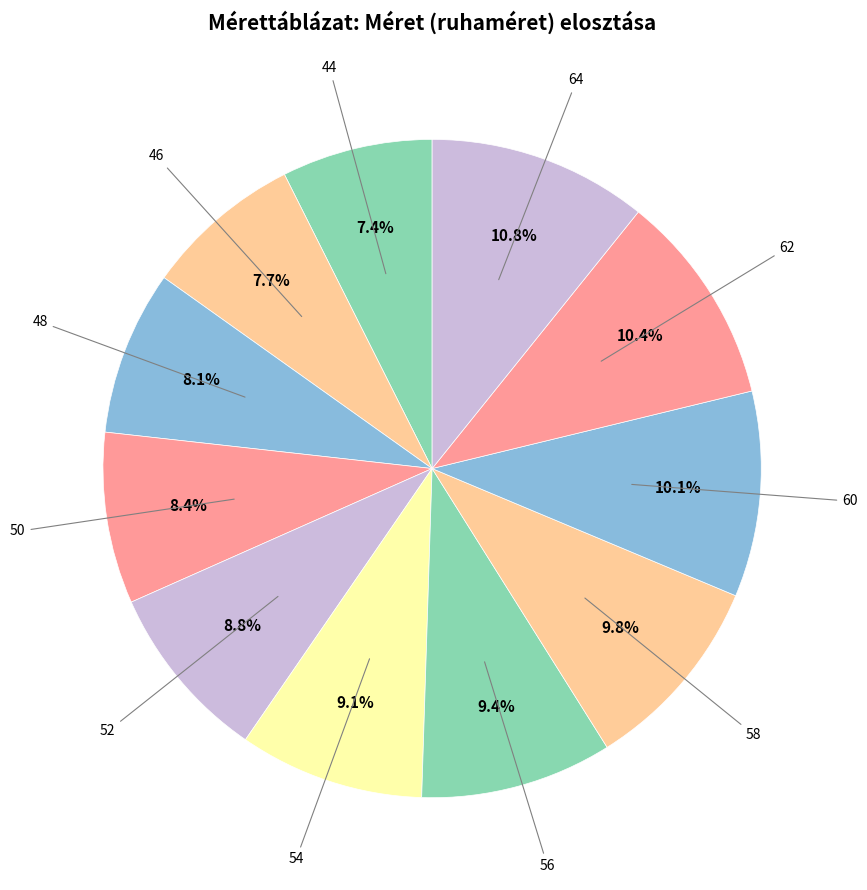

To the nearest percent, what is the average slice percentage?

9%